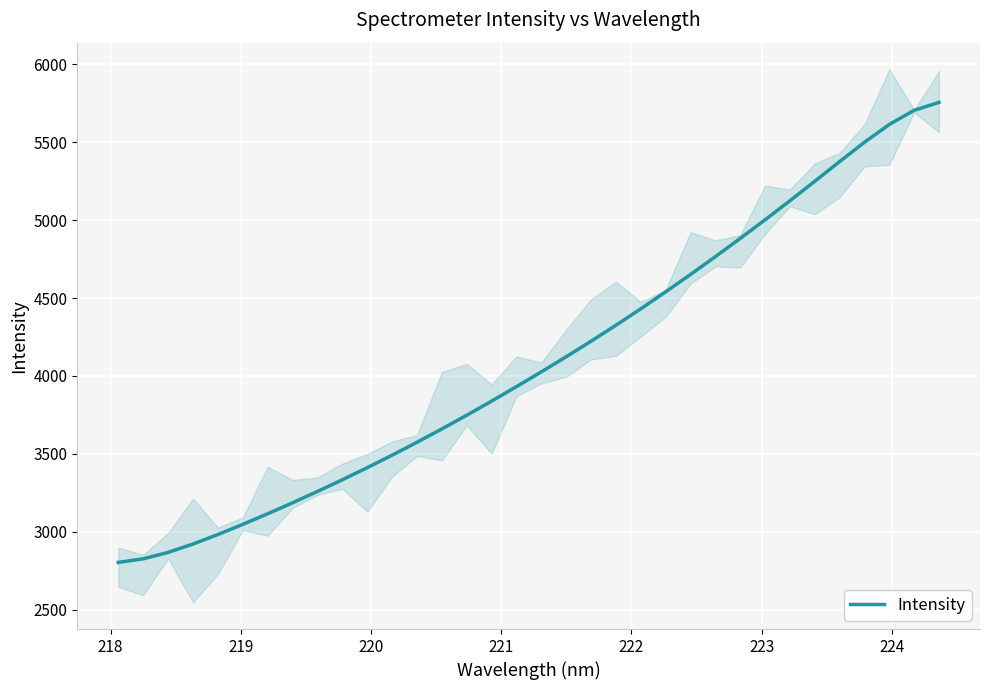

What is the sum of all values?

139296.6